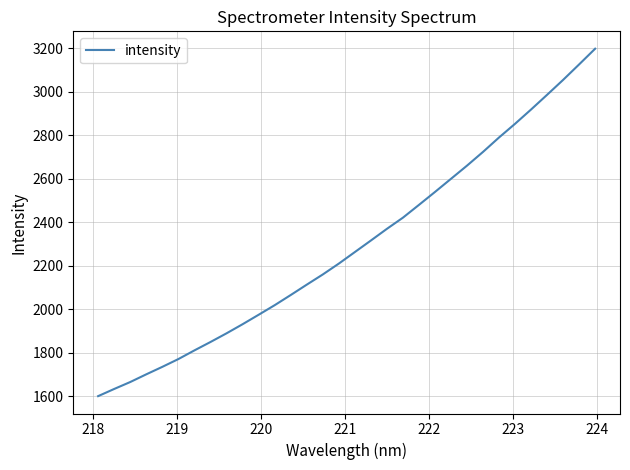

What is the smallest value displayed?

1601.5